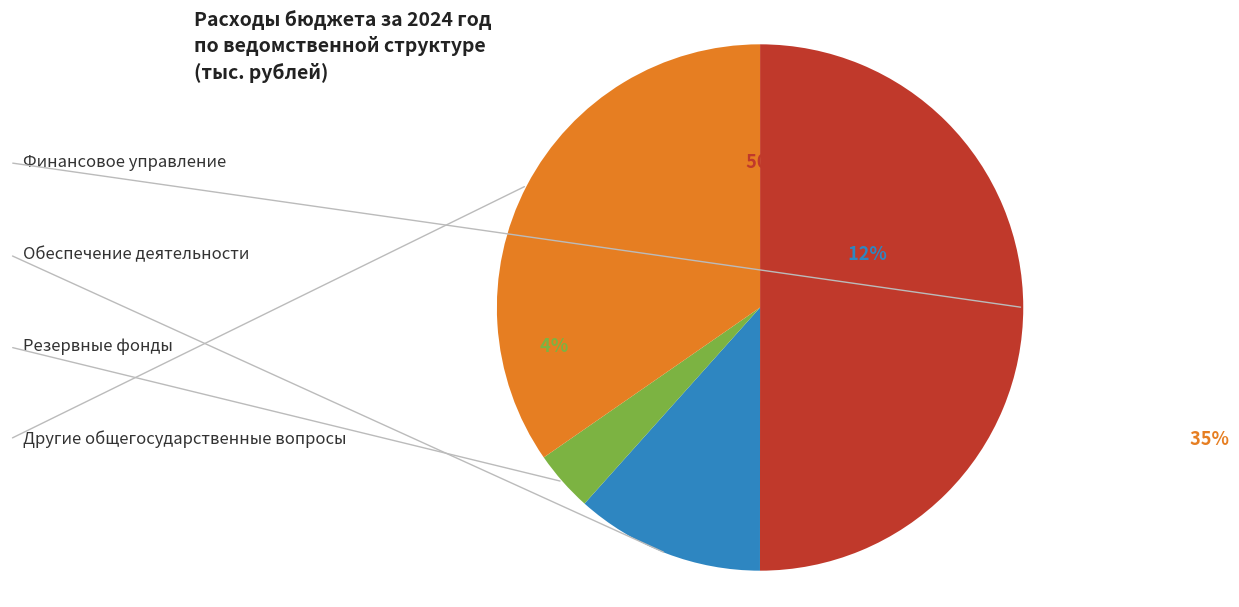

How many slices are in this pie chart?

4